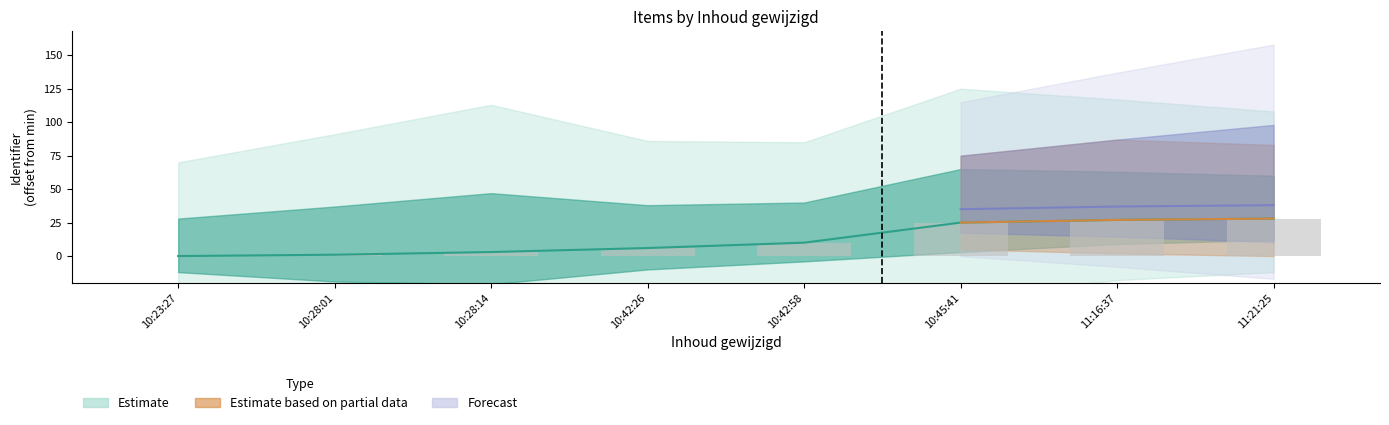

List the labels in order of value, smallest first.

10:23:27, 10:28:01, 10:28:14, 10:42:26, 10:42:58, 10:45:41, 11:16:37, 11:21:25